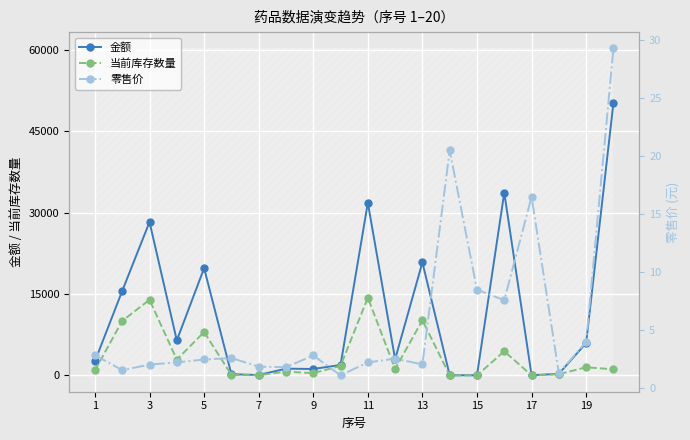

Where is the first local maximum for 当前库存数量?

3